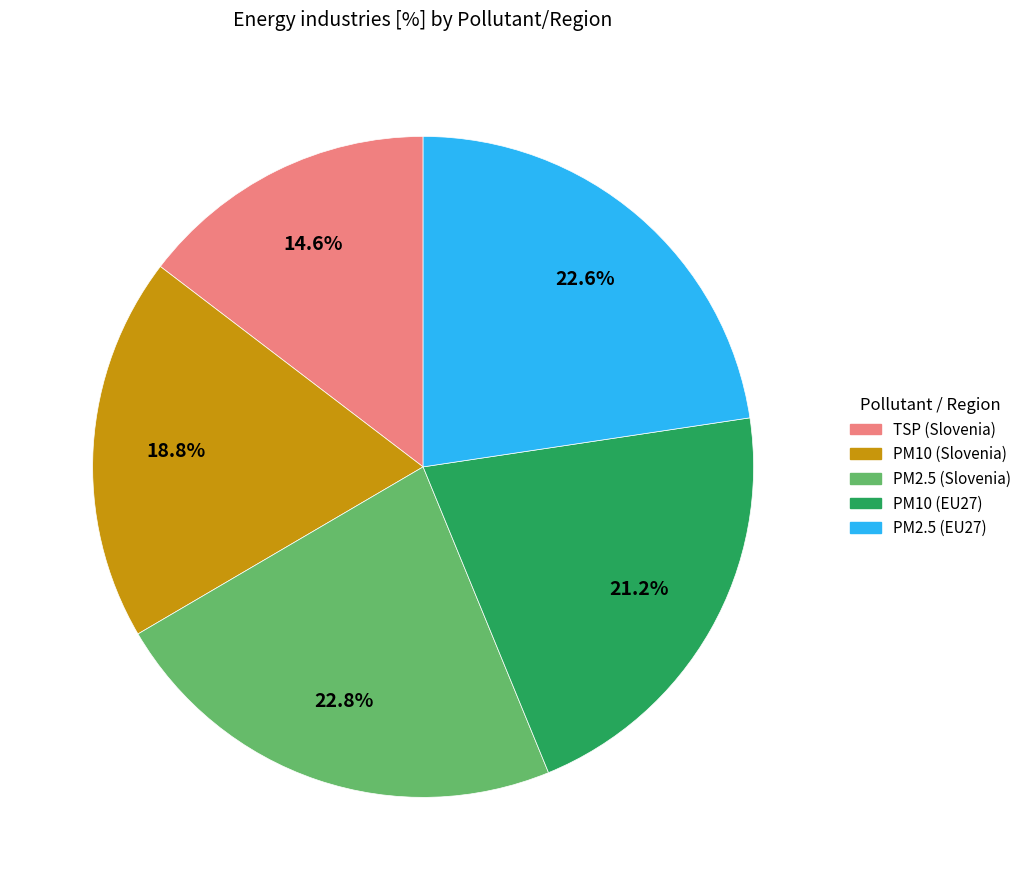

Does any single category account for the majority?

No